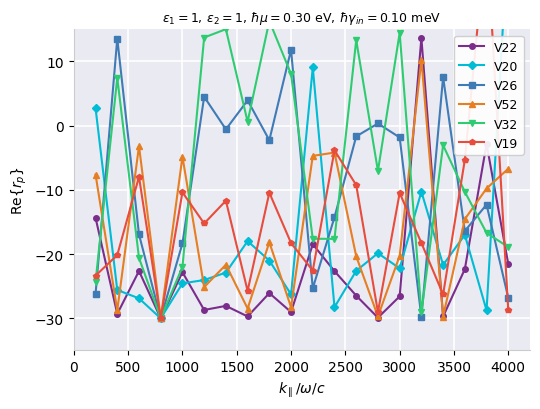

What is the minimum value for V22?

-30.0